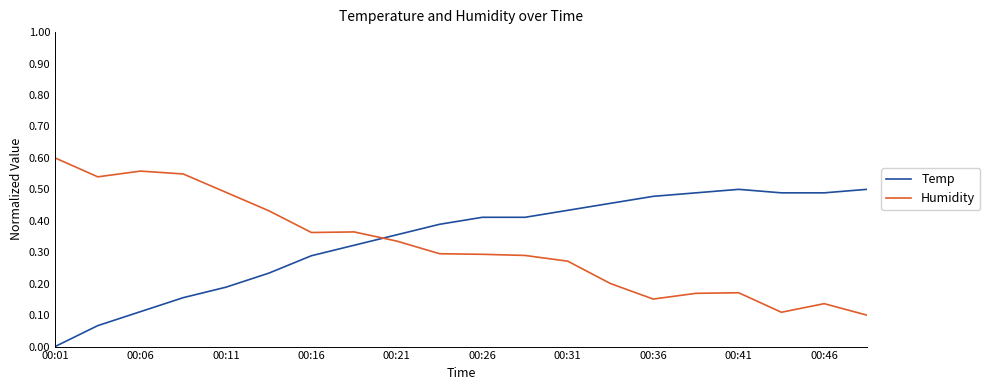

After their last crossing, which series has the higher values: Temp or Humidity?

Temp